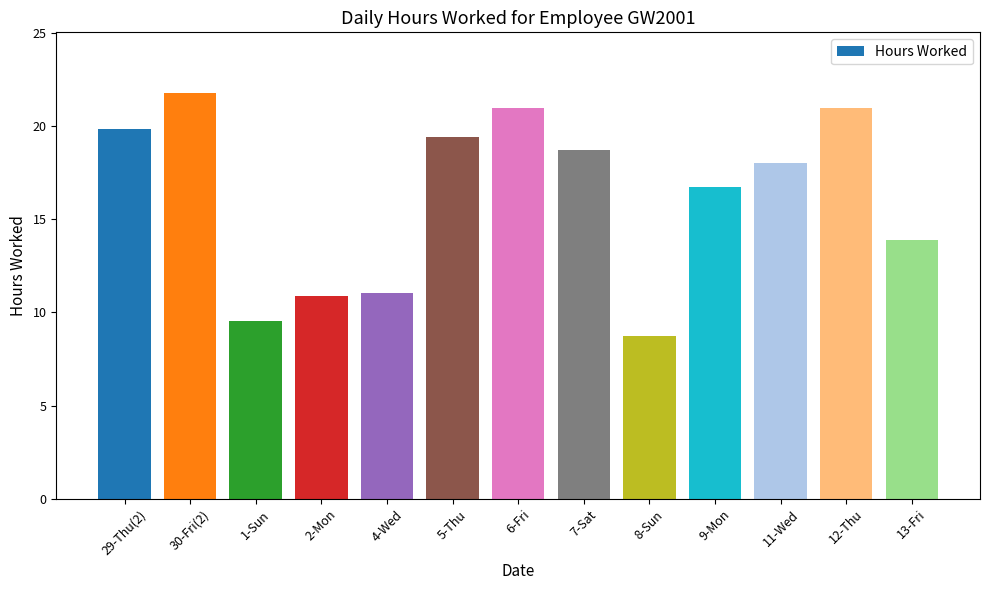

What is the average value?

16.2